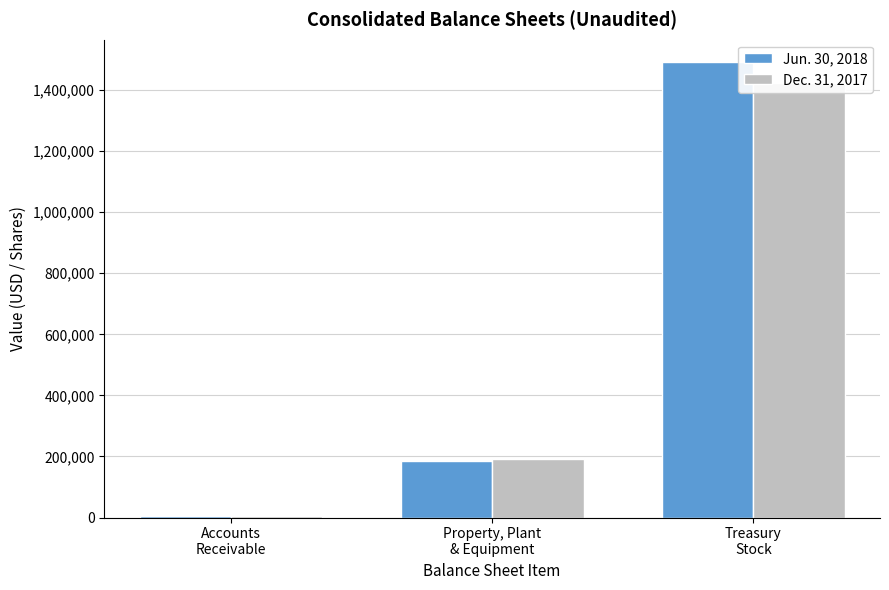

What value does the Jun. 30, 2018 series have at Accounts
Receivable, to the nearest 50?

5550